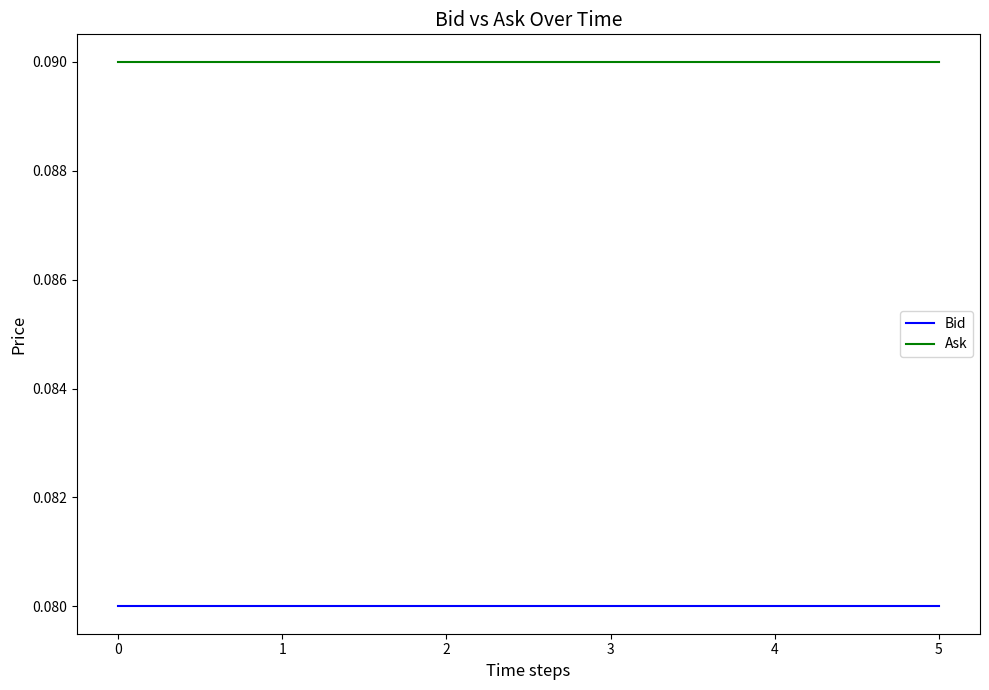

Which series has the largest total across all categories?

Ask